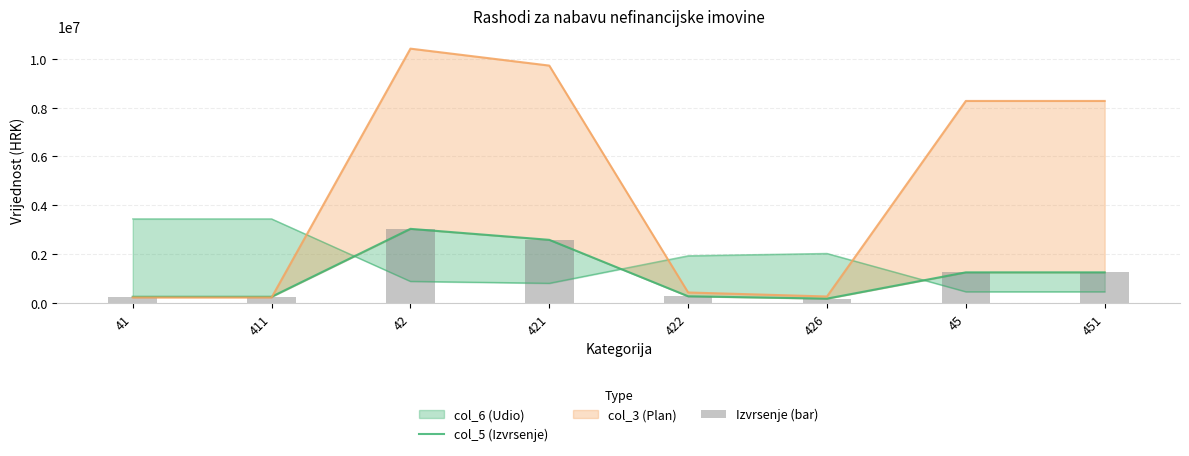

What is the lowest value of the col_5 (Izvrsenje) series?

177000